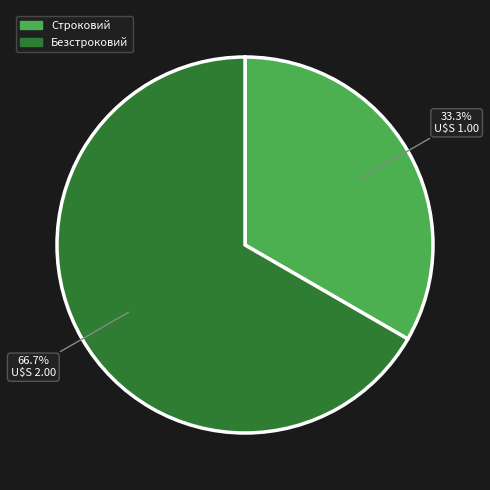

To the nearest percent, what is the combined percentage of Строковий and Безстроковий?

100%